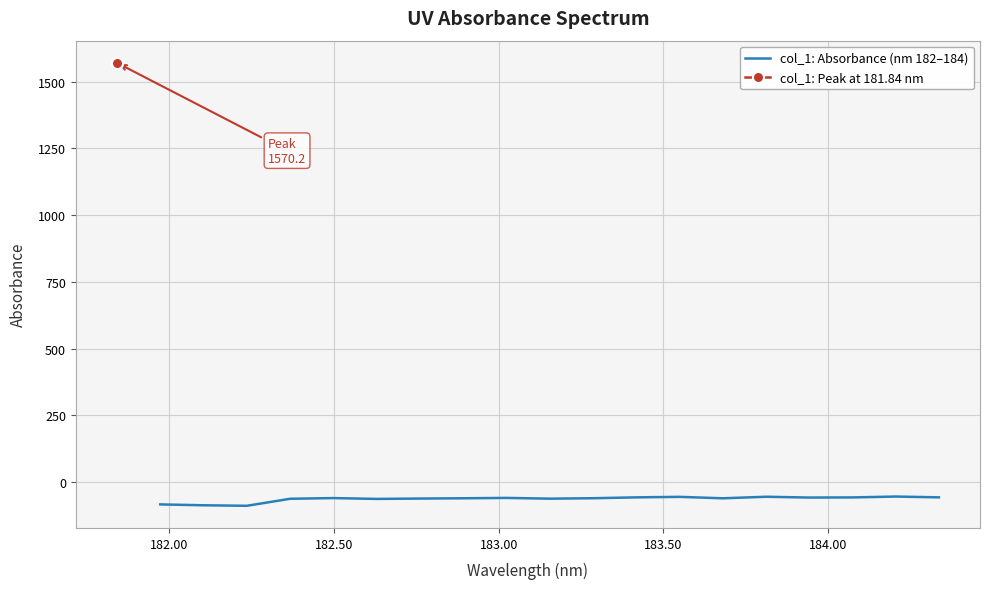

How many interior local valleys (lower than both neighbors) does the data have?

5